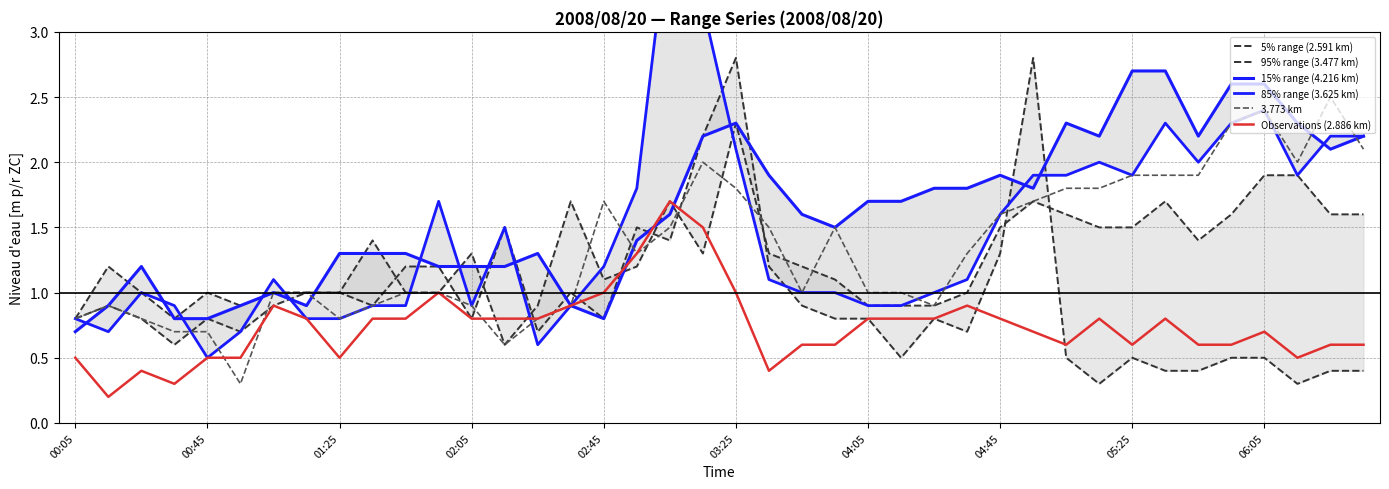

True or false: Observations (2.886 km) has a value of 0.5 at 02:05.

False